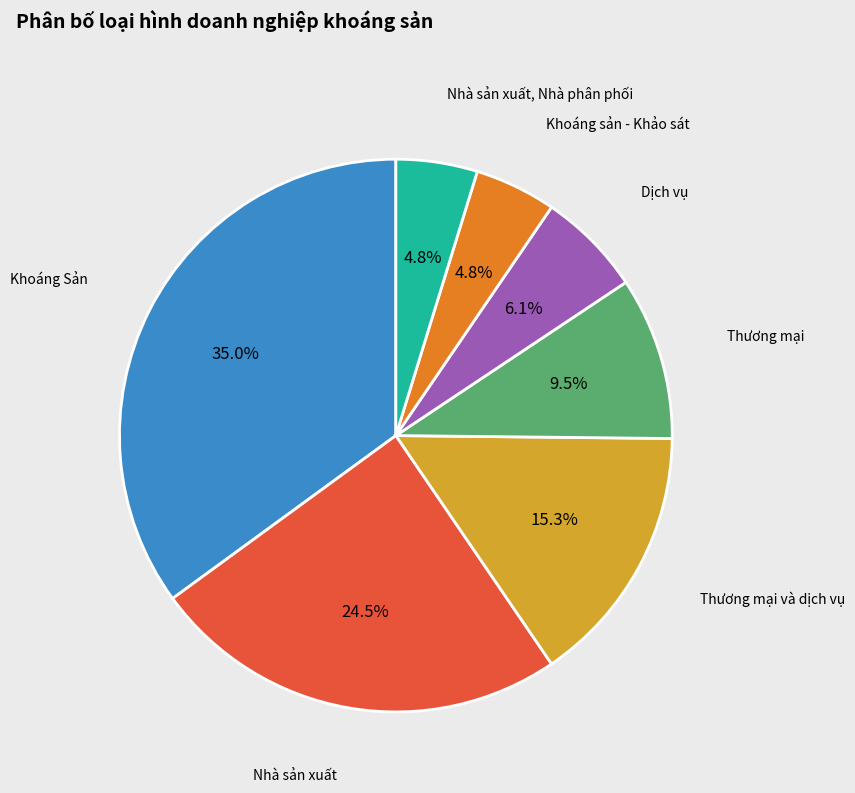

Which slice is the largest?

Khoáng Sản